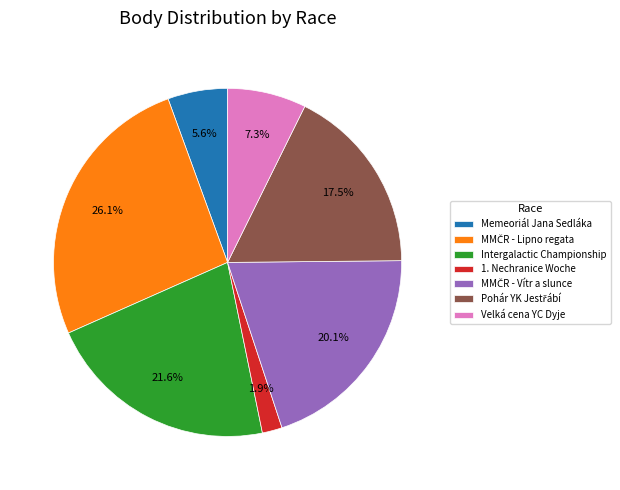

Combined, what portion of the pie is 1. Nechranice Woche and Velká cena YC Dyje?

9.2%